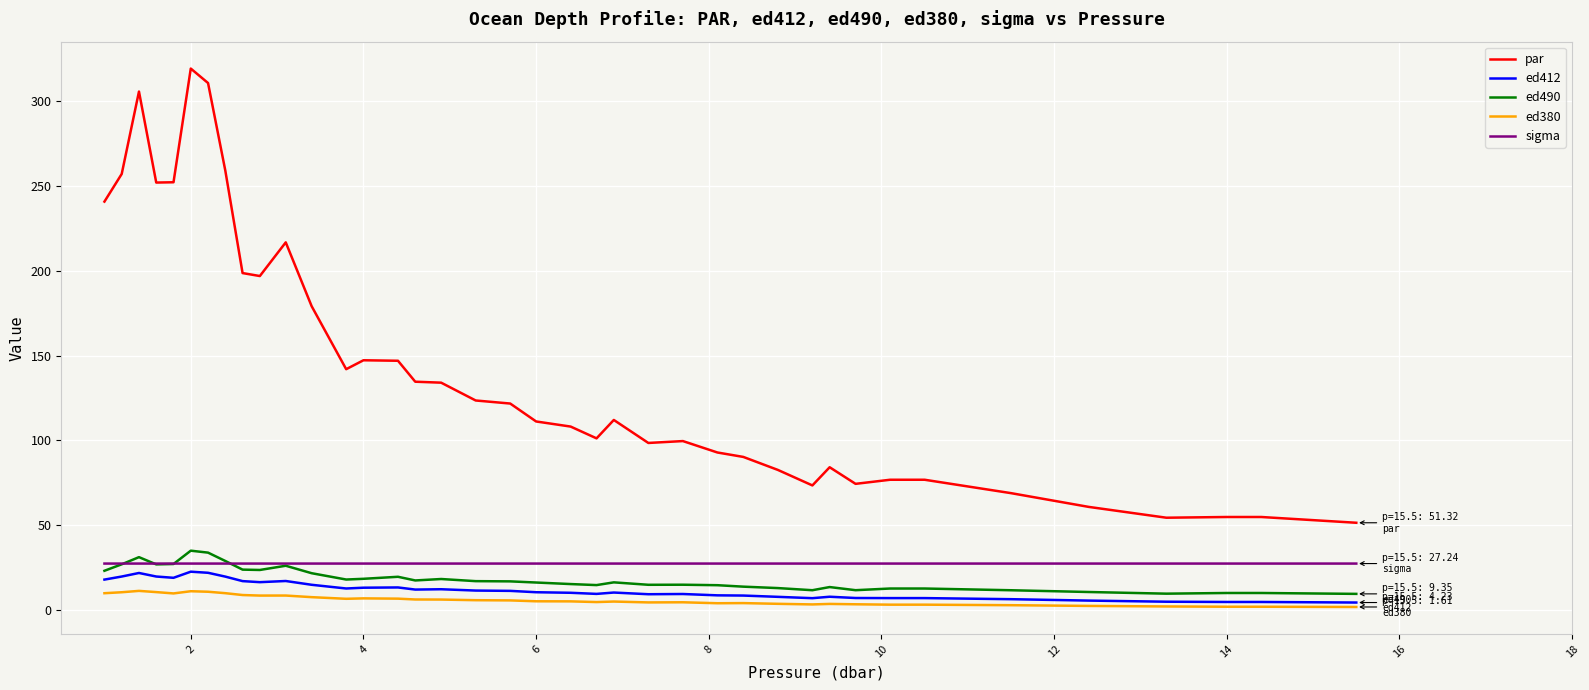

Which series has the widest spread of values?

par